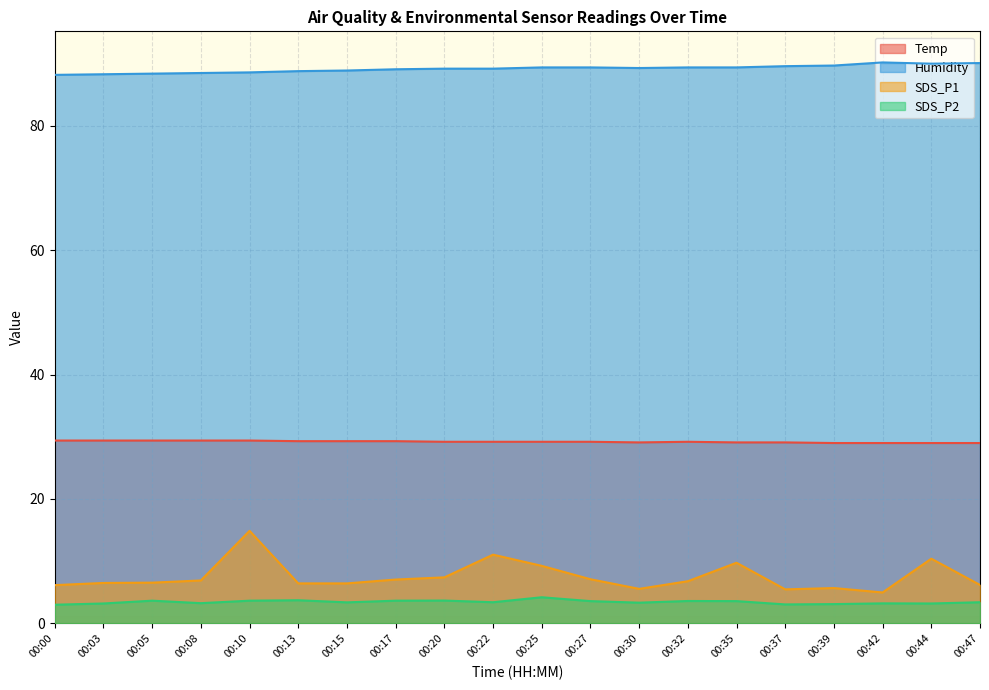

At which label does Humidity first exceed 89?

00:17